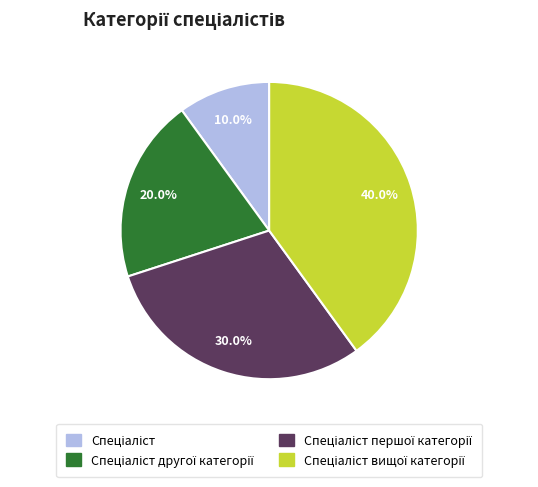

Does any single category account for the majority?

No